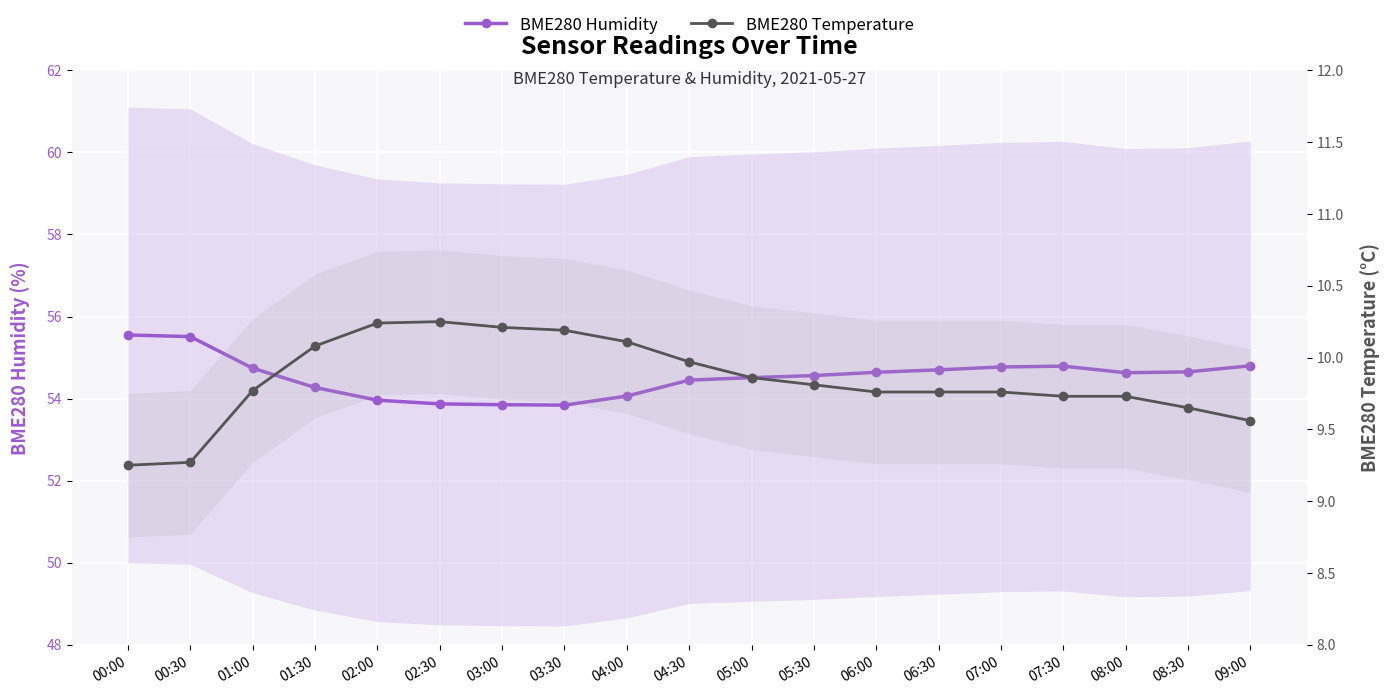

At which category is the sum across all series the highest?

00:00